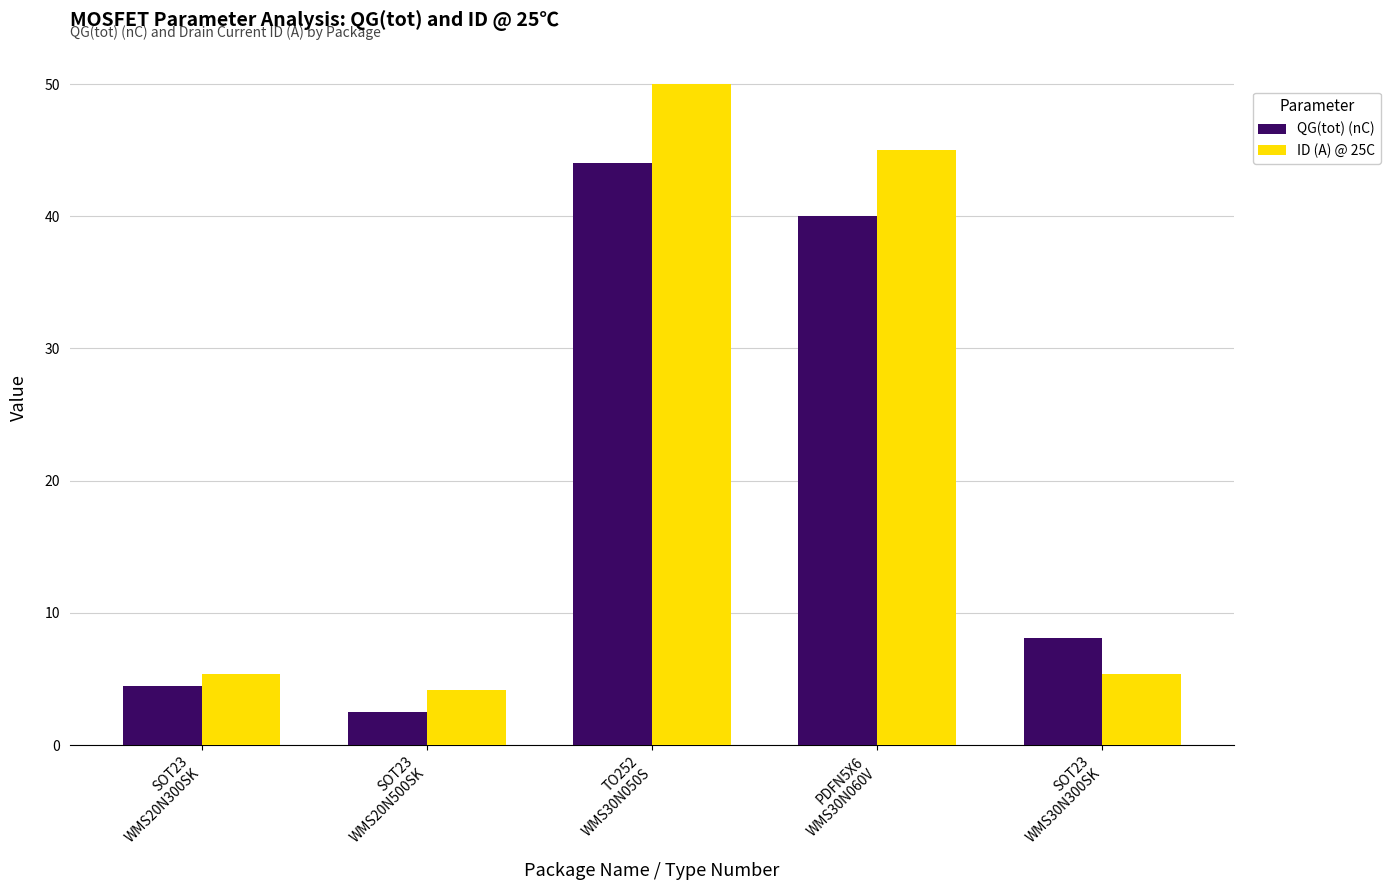

What is the average value of the QG(tot) (nC) series?

19.8